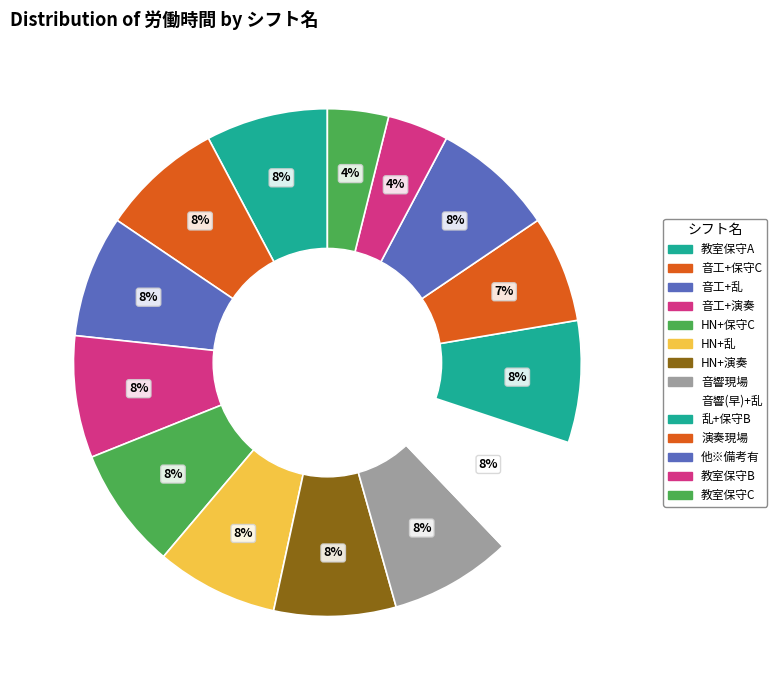

Count the number of slices in the pie.

14